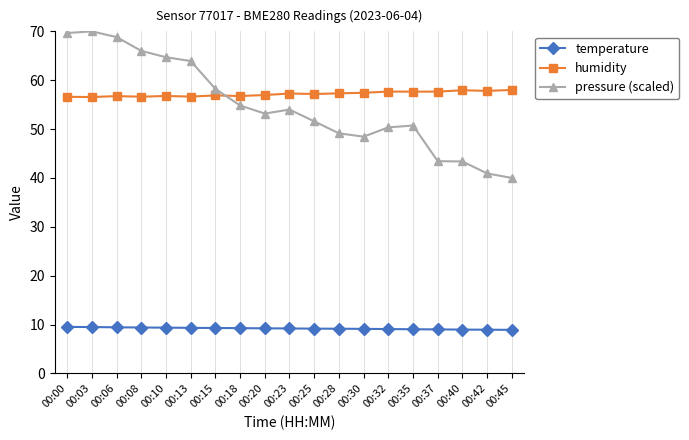

Read the humidity value at 00:30.

57.4